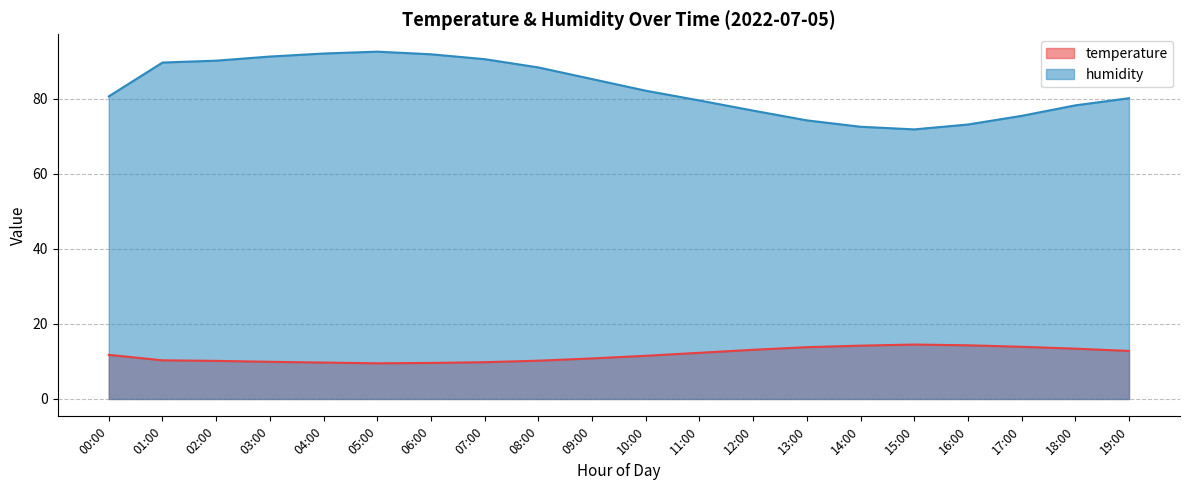

List the series in order of their peak value, highest first.

humidity, temperature